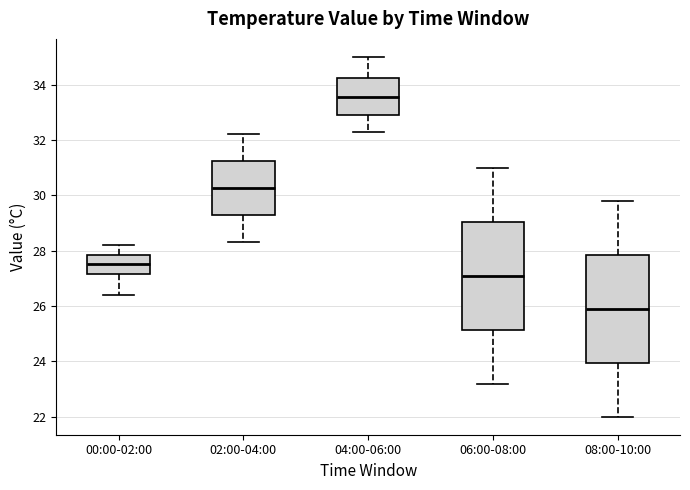

Which box has the highest median line?

04:00-06:00